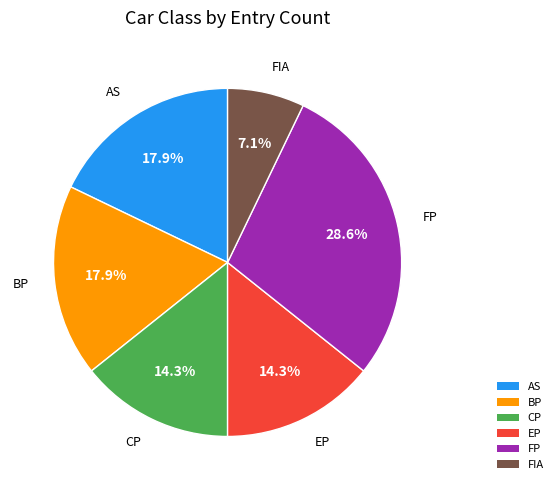

What is the ratio of the value at EP to the value at AS?

0.8